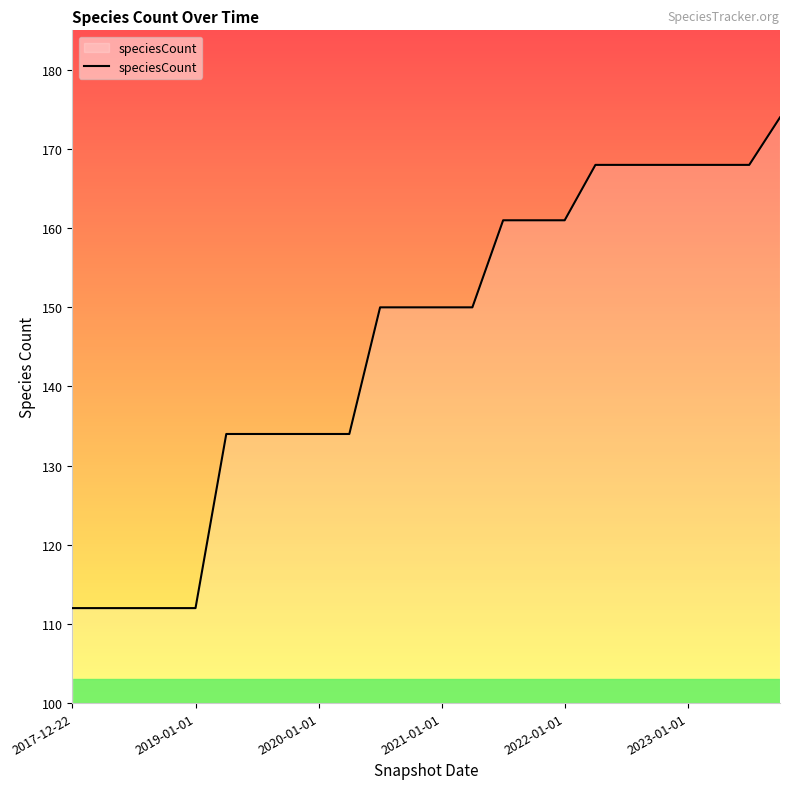

What is the greatest value displayed?

174